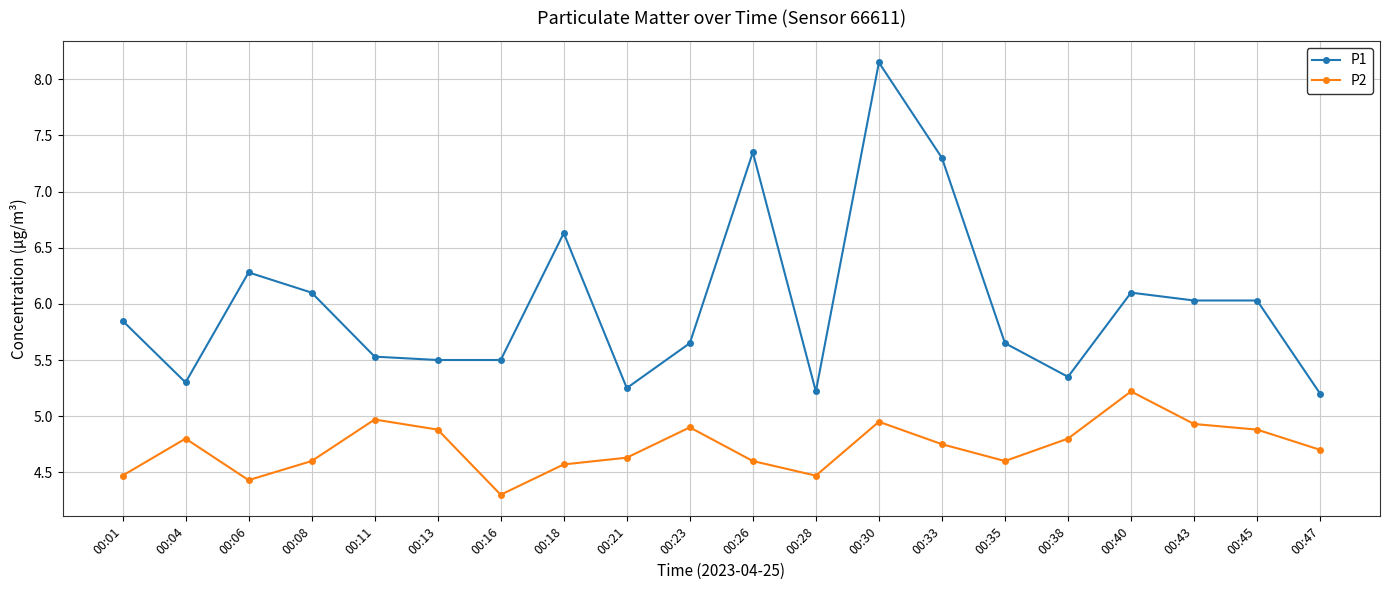

What is the spread (max minus min) of values at 00:43?

1.1